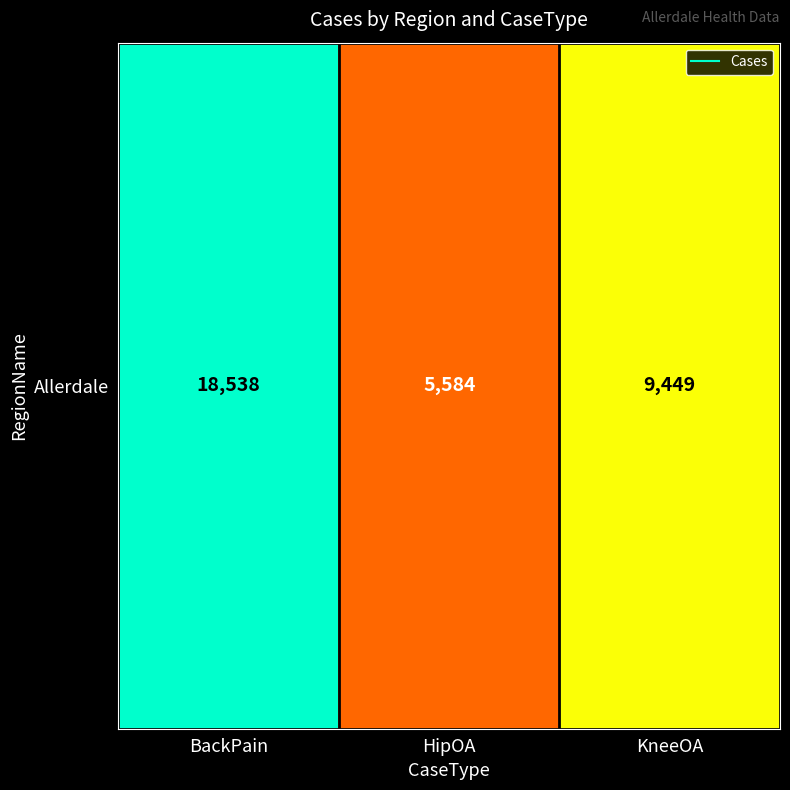

At which category does the chart reach its peak across all series?

BackPain